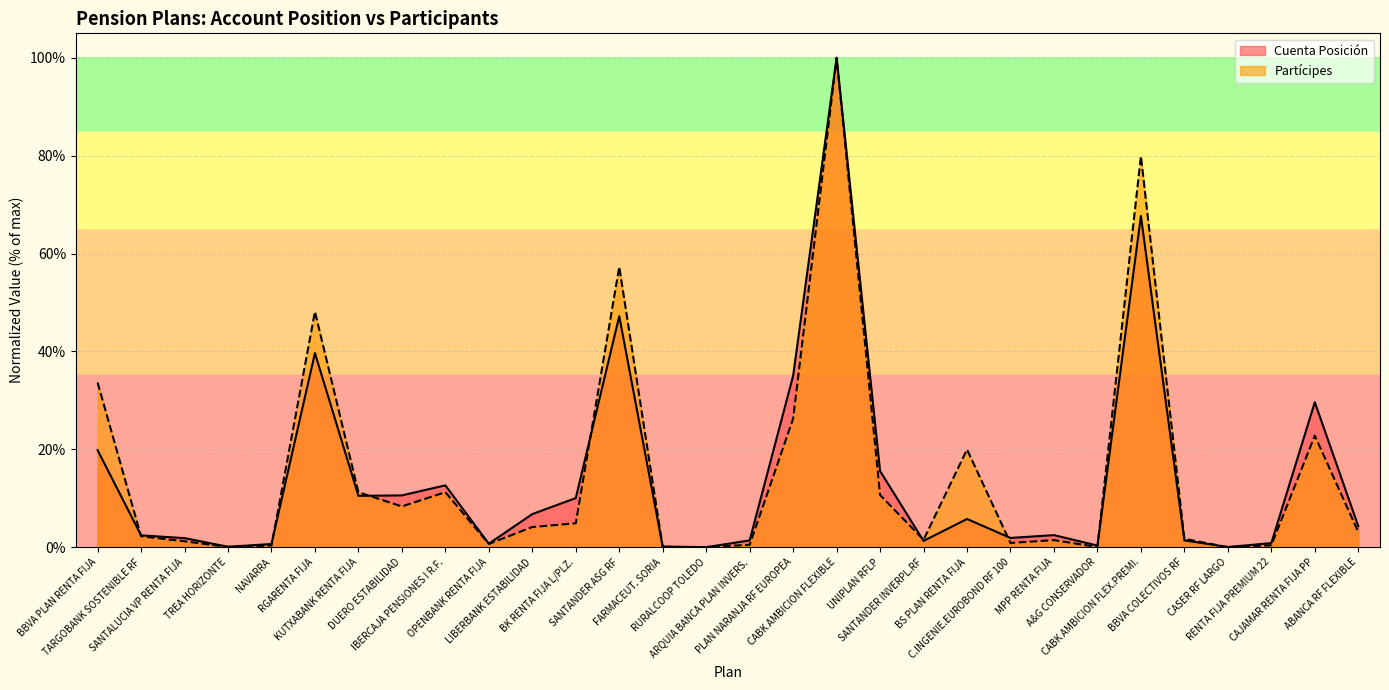

Reading left to right, extract all data points from this chart.

Cuenta Posición: BBVA PLAN RENTA FIJA=19.8	TARGOBANK SOSTENIBLE RF=2.4	SANTALUCIA VP RENTA FIJA=1.9	TREA HORIZONTE=0.1	NAVARRA=0.7	RGARENTA FIJA=39.7	KUTXABANK RENTA FIJA=10.5	DUERO ESTABILIDAD=10.6	IBERCAJA PENSIONES I R.F.=12.6	OPENBANK RENTA FIJA=0.7	LIBERBANK ESTABILIDAD=6.8	BK RENTA FIJA L/PLZ.=10.0	SANTANDER ASG RF=47.2	FARMACEUT. SORIA=0.1	RURALCOOP TOLEDO=0.0	ARQUIA BANCA PLAN INVERS.=1.4	PLAN NARANJA RF EUROPEA=35.0	CABK AMBICION FLEXIBLE=100.0	UNIPLAN RFLP=15.6	SANTANDER INVERPL.RF=1.3	BS PLAN RENTA FIJA=5.8	C.INGENIE.EUROBOND RF 100=1.9	MPP RENTA FIJA=2.5	A&G CONSERVADOR=0.3	CABK AMBICION FLEX.PREMI.=67.7	BBVA COLECTIVOS RF=1.4	CASER RF LARGO=0.0	RENTA FIJA PREMIUM 22=0.8	CAJAMAR RENTA FIJA PP=29.6	ABANCA RF FLEXIBLE=4.3
Partícipes: BBVA PLAN RENTA FIJA=33.7	TARGOBANK SOSTENIBLE RF=2.2	SANTALUCIA VP RENTA FIJA=1.2	TREA HORIZONTE=0.0	NAVARRA=0.3	RGARENTA FIJA=48.1	KUTXABANK RENTA FIJA=11.2	DUERO ESTABILIDAD=8.3	IBERCAJA PENSIONES I R.F.=11.2	OPENBANK RENTA FIJA=0.7	LIBERBANK ESTABILIDAD=4.1	BK RENTA FIJA L/PLZ.=4.9	SANTANDER ASG RF=57.3	FARMACEUT. SORIA=0.0	RURALCOOP TOLEDO=0.0	ARQUIA BANCA PLAN INVERS.=0.5	PLAN NARANJA RF EUROPEA=26.3	CABK AMBICION FLEXIBLE=100.0	UNIPLAN RFLP=10.7	SANTANDER INVERPL.RF=1.5	BS PLAN RENTA FIJA=20.0	C.INGENIE.EUROBOND RF 100=0.9	MPP RENTA FIJA=1.5	A&G CONSERVADOR=0.0	CABK AMBICION FLEX.PREMI.=79.9	BBVA COLECTIVOS RF=1.7	CASER RF LARGO=0.0	RENTA FIJA PREMIUM 22=0.4	CAJAMAR RENTA FIJA PP=22.8	ABANCA RF FLEXIBLE=3.1